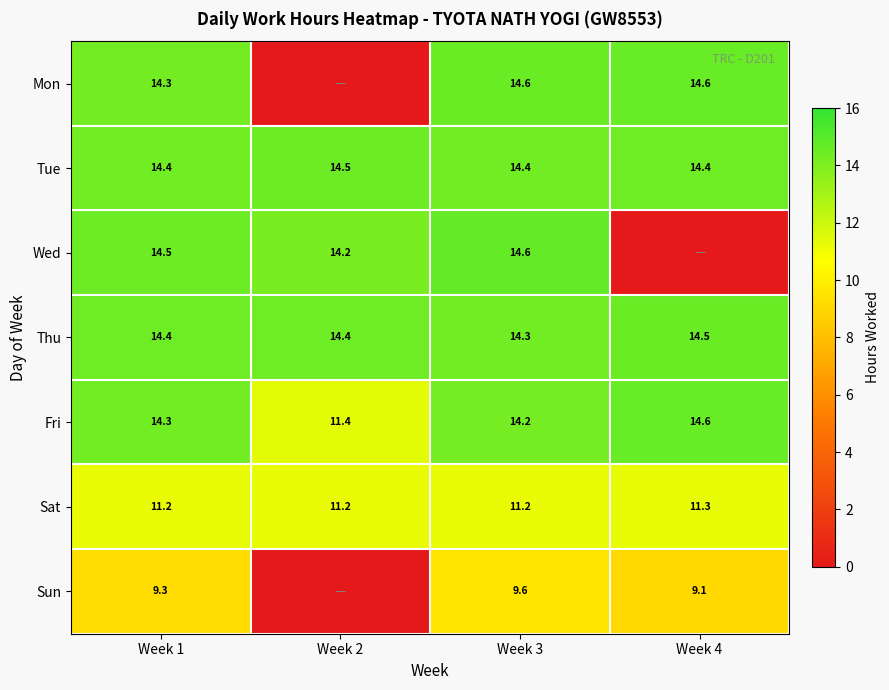

At which label is Thu closest to 14?

Week 3